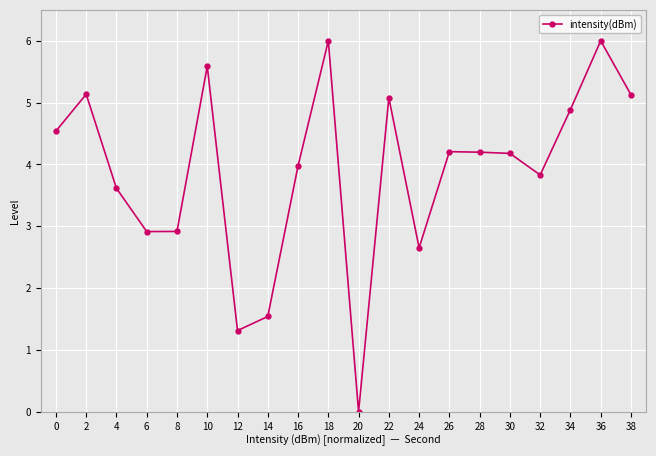

What is the value of the 8th point from the left?

1.5